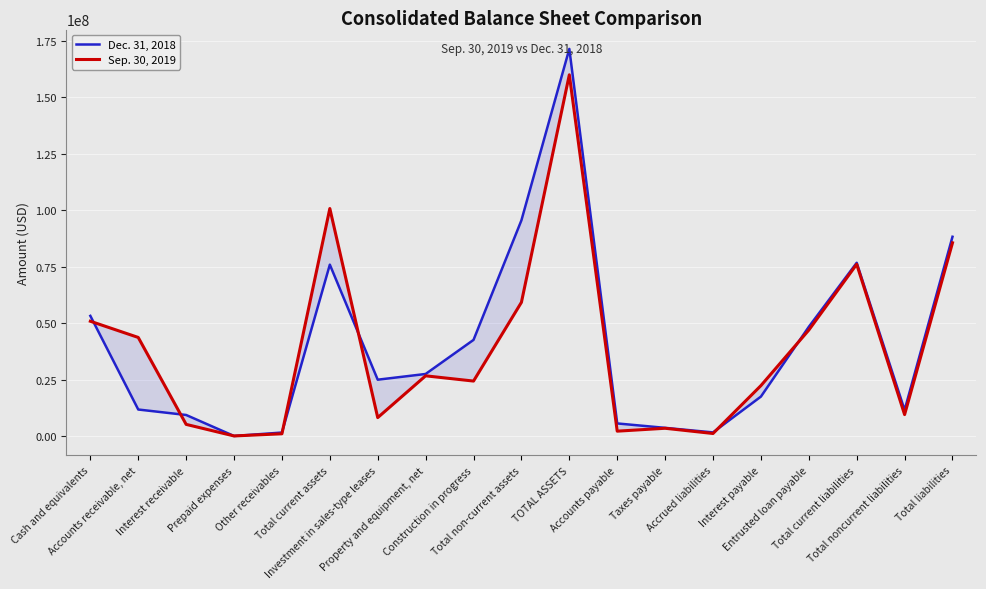

At which category does Dec. 31, 2018 reach its first local valley?

Prepaid expenses